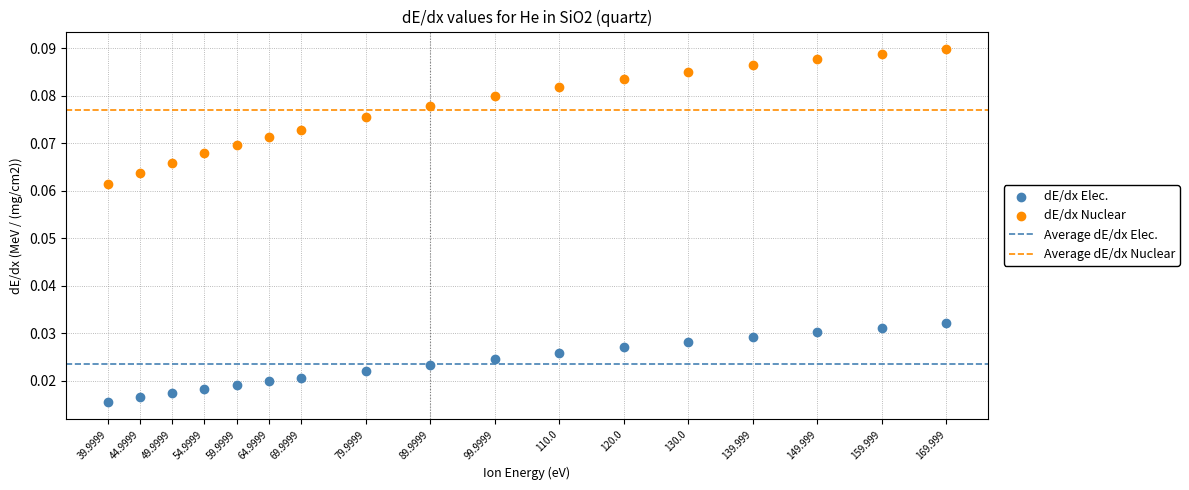

Across all data points, what is the range of X values (max minus min)?

130.0